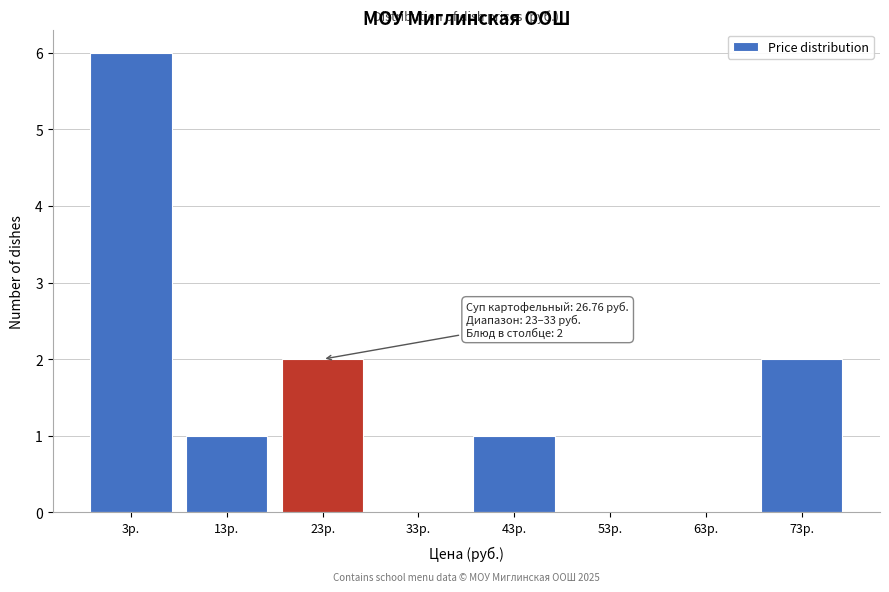

Reading left to right, extract all data points from this chart.

3р.=6	13р.=1	23р.=2	33р.=0	43р.=1	53р.=0	63р.=0	73р.=2